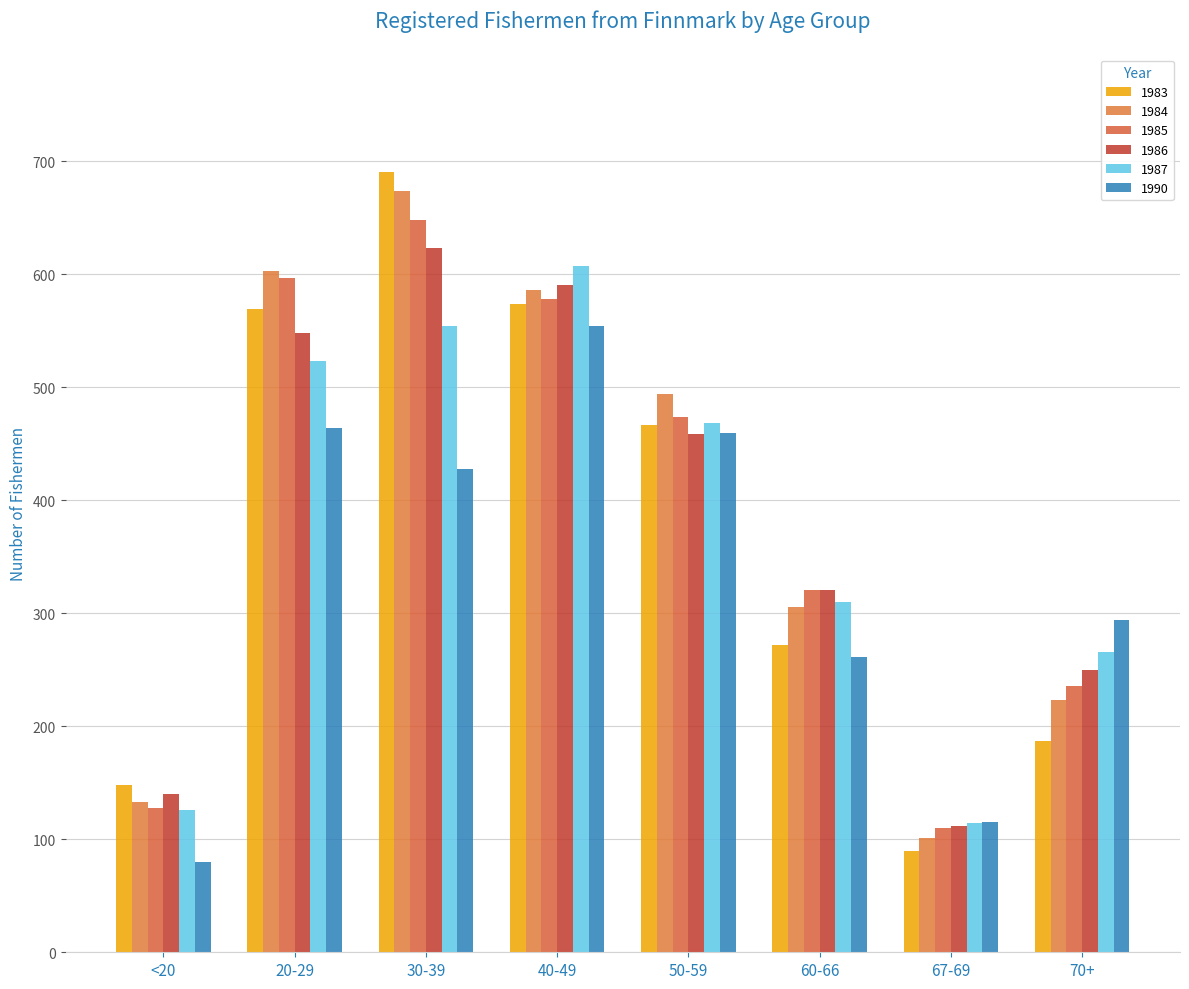

What is the total value across all series at <20?

755